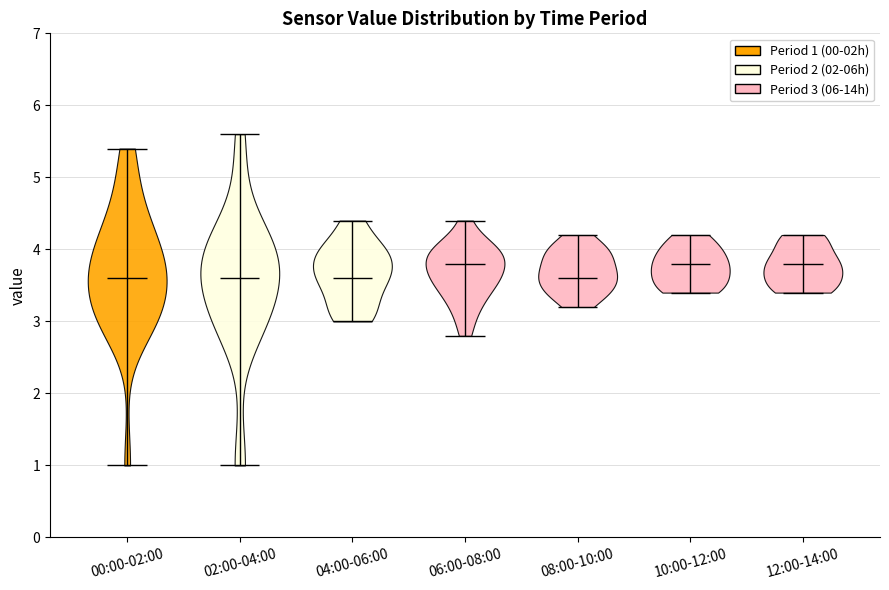

Reading left to right, read every violin against the y-axis: where its median line is, and the lowest and highest points it reaches. The values are not printed on the chart, so give them approximately, as read against the axis.

00:00-02:00: median line 3.6, lowest point 1.0, highest point 5.4
02:00-04:00: median line 3.6, lowest point 1.0, highest point 5.6
04:00-06:00: median line 3.6, lowest point 3.0, highest point 4.4
06:00-08:00: median line 3.8, lowest point 2.8, highest point 4.4
08:00-10:00: median line 3.6, lowest point 3.2, highest point 4.2
10:00-12:00: median line 3.8, lowest point 3.4, highest point 4.2
12:00-14:00: median line 3.8, lowest point 3.4, highest point 4.2